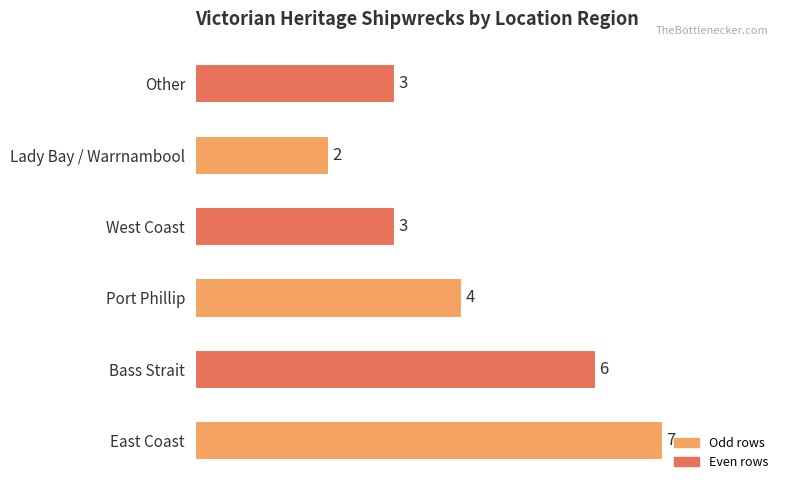

Does the chart contain stacked bars?

No